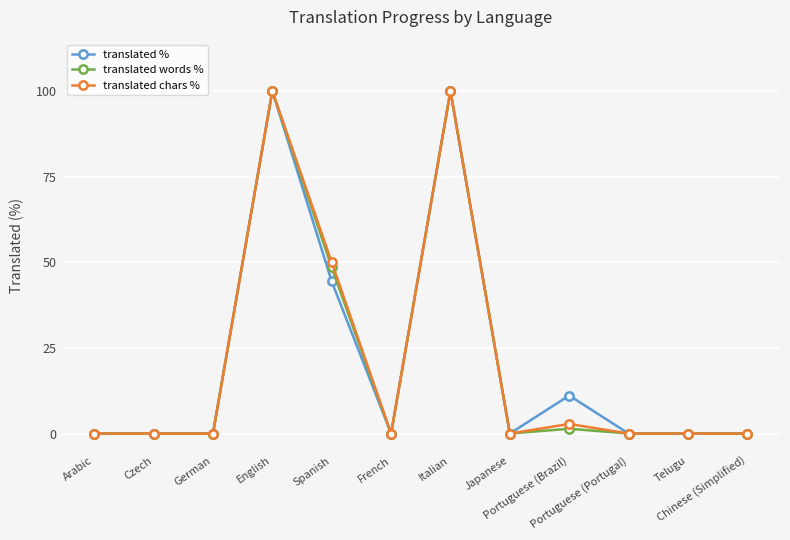

What is the label of the 8th point from the right?

Spanish